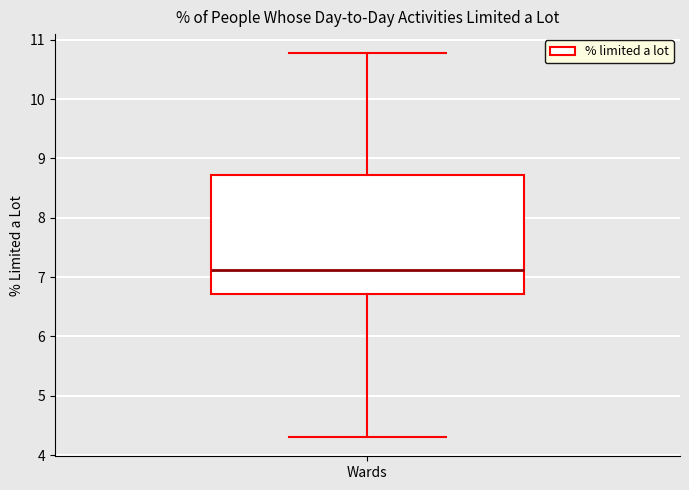

Read this box plot against the y-axis: the position of the median line, the range covered by the box, and the ends of both whiskers. The values are not printed on the chart, so give them approximately, as read against the axis.

median 7.1, box 6.7 to 8.7, whiskers 4.3 to 10.8